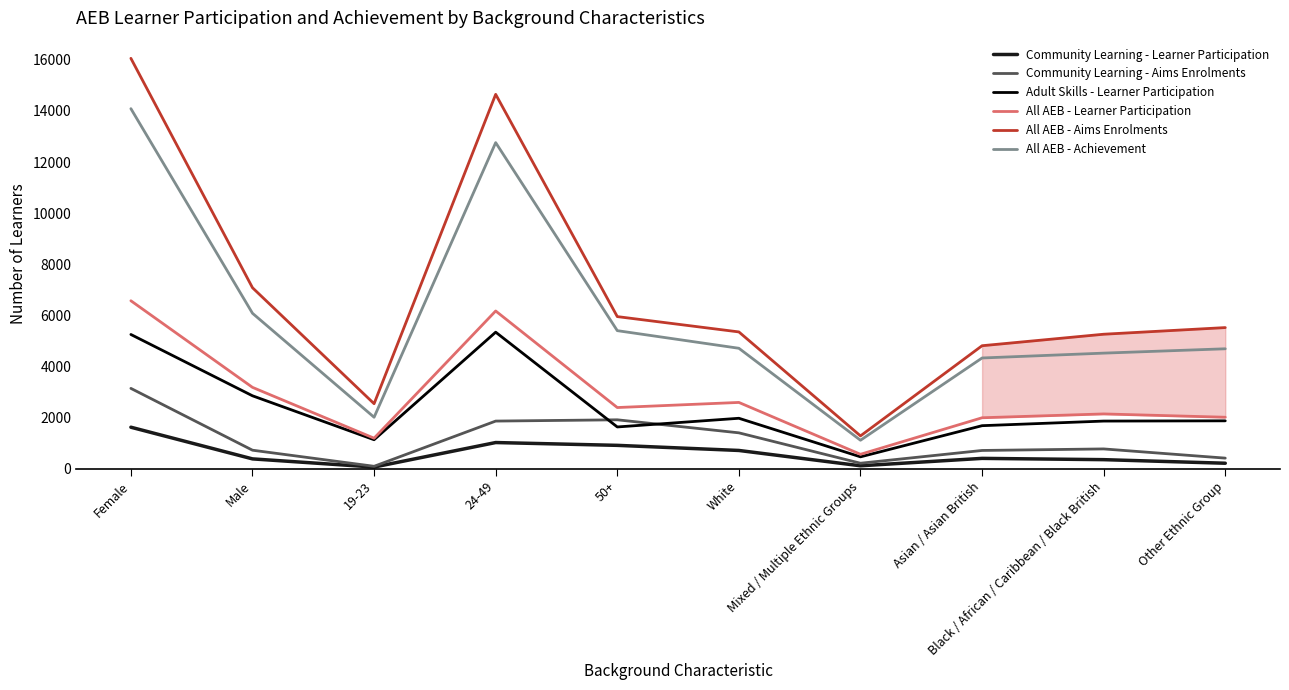

At which category is the sum across all series the highest?

Female